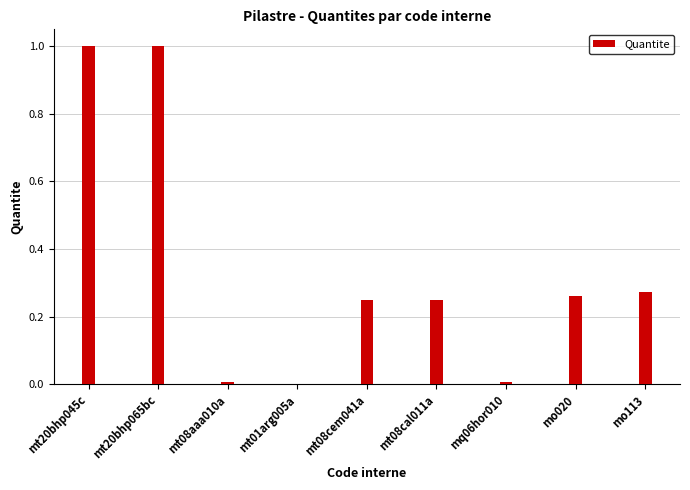

What is the change in value from mt20bhp065bc to mo113?

-0.7